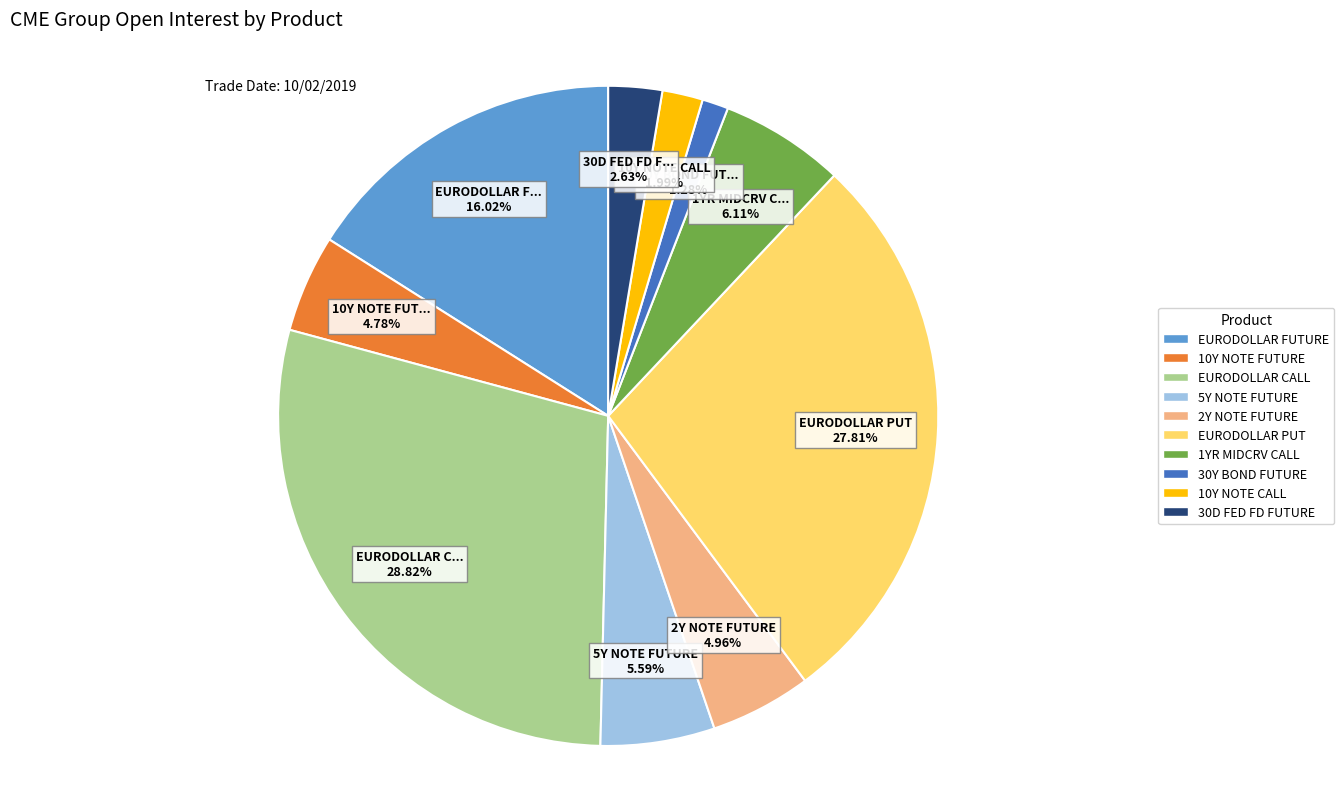

Which category has the biggest portion of the pie?

EURODOLLAR CALL